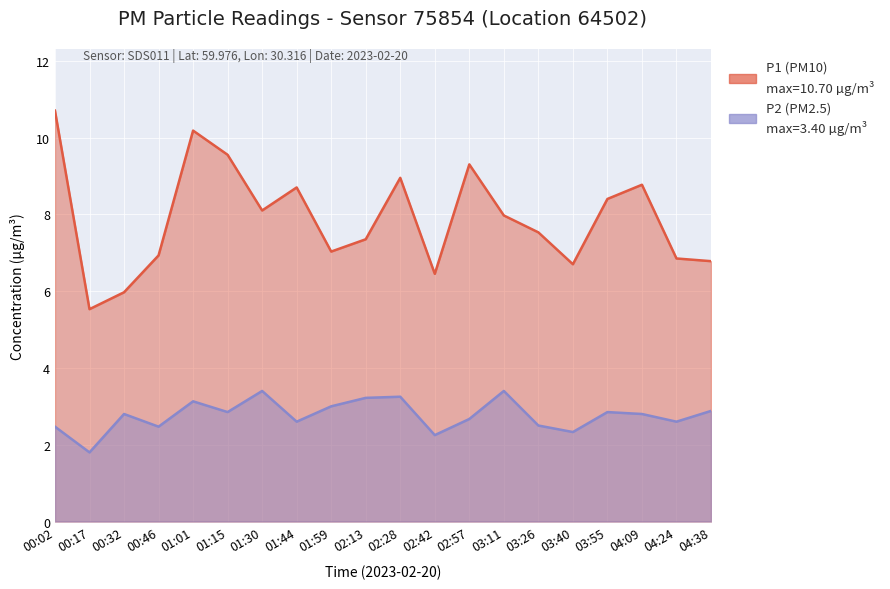

Which series has the largest total across all categories?

P1